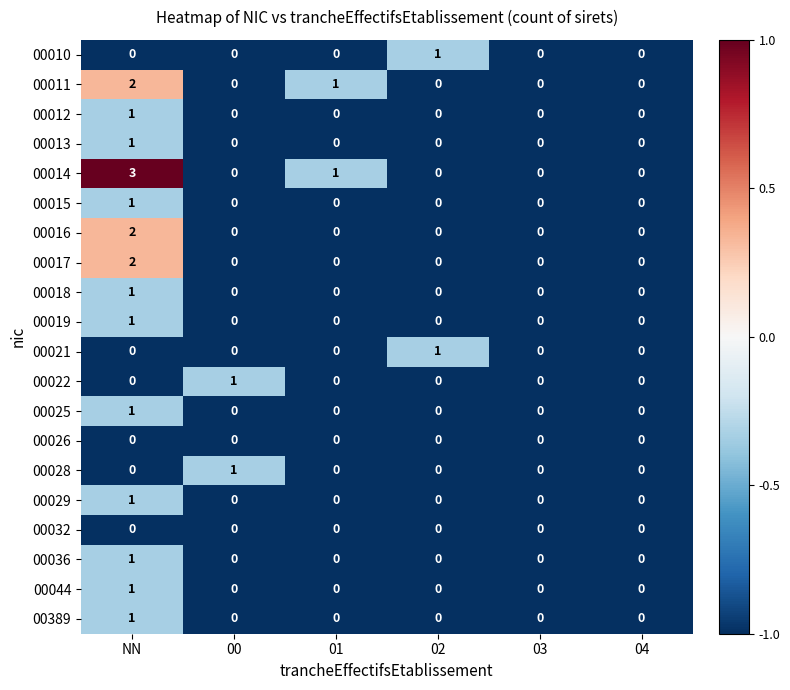

What is the total value across all series at 01?

2